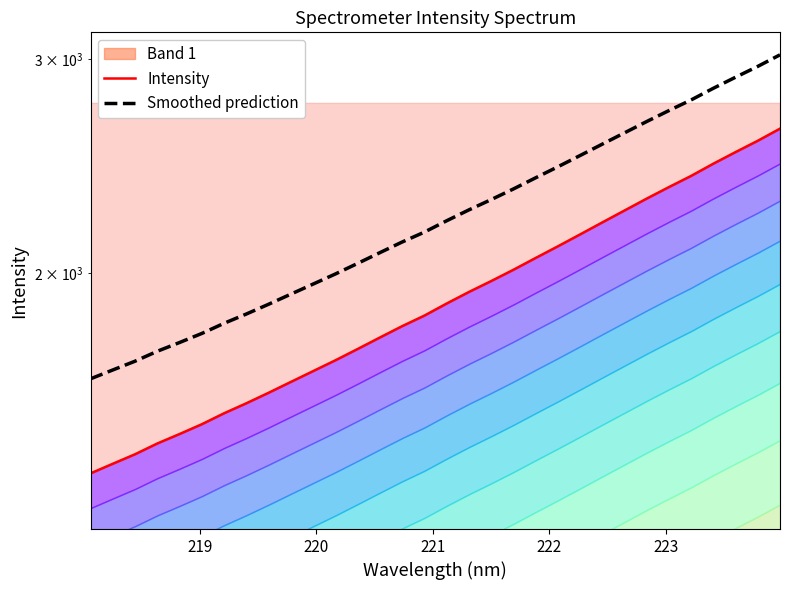

What is the label of the 27th point from the right?

223